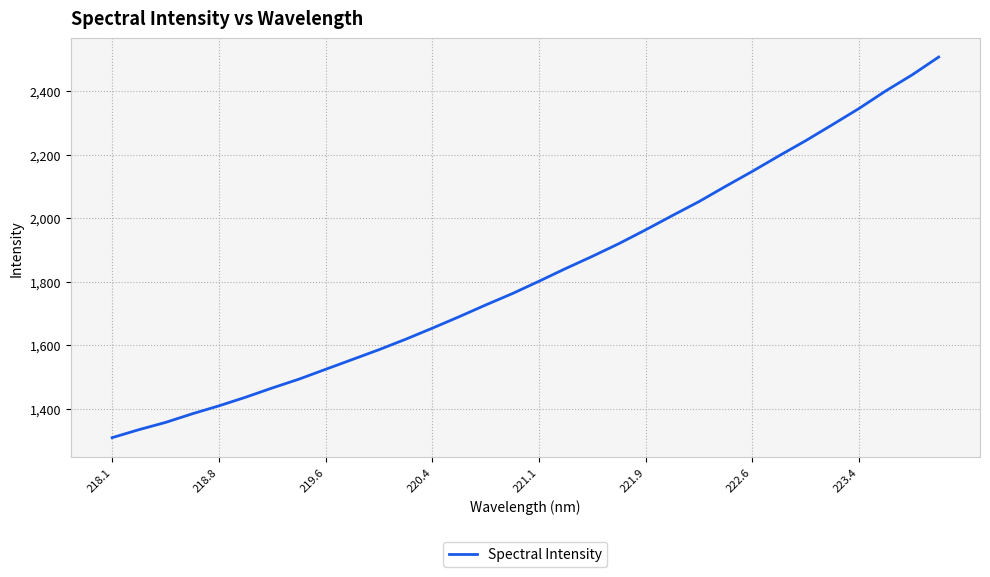

What is the difference between the maximum and minimum values?

1199.3